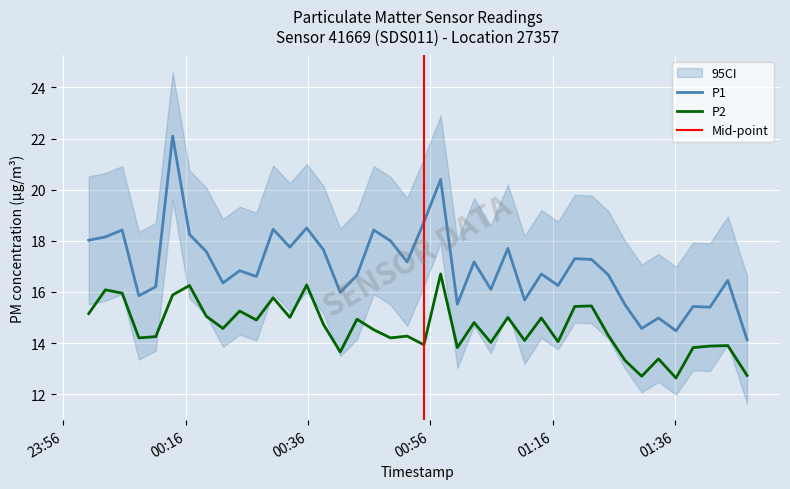

What are all the series names shown in the legend?

P1, P2